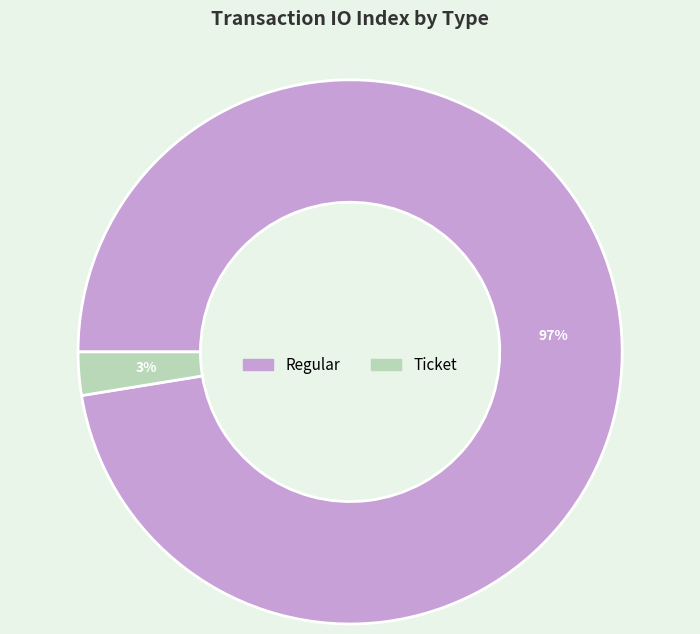

Is there a majority slice in this chart?

Yes